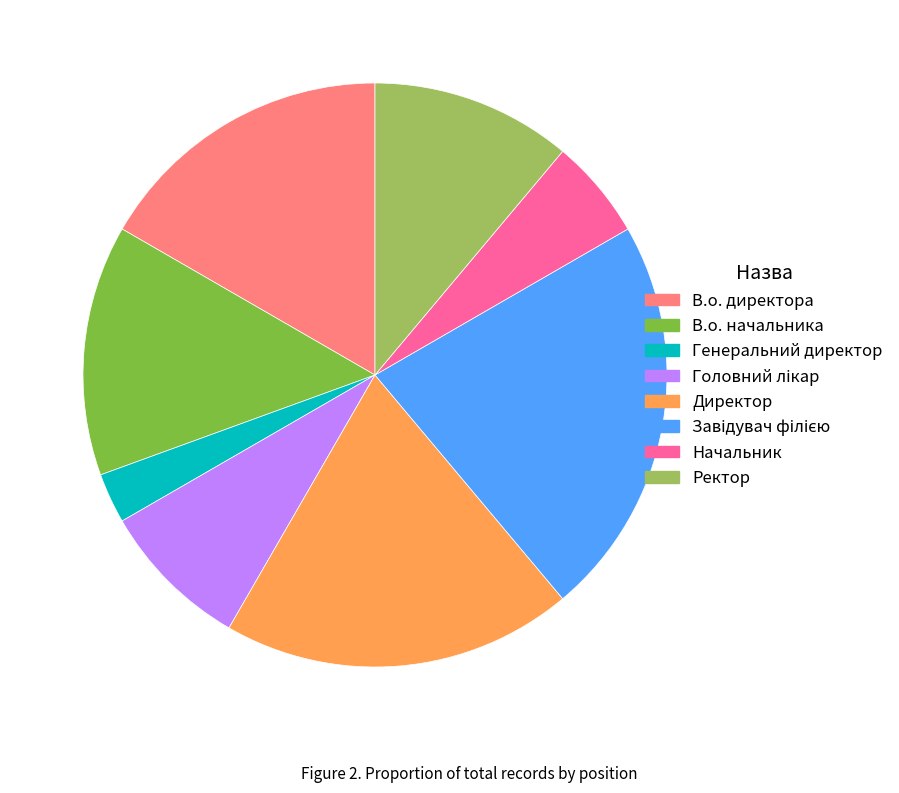

Does Начальник account for over 50% of the chart?

No